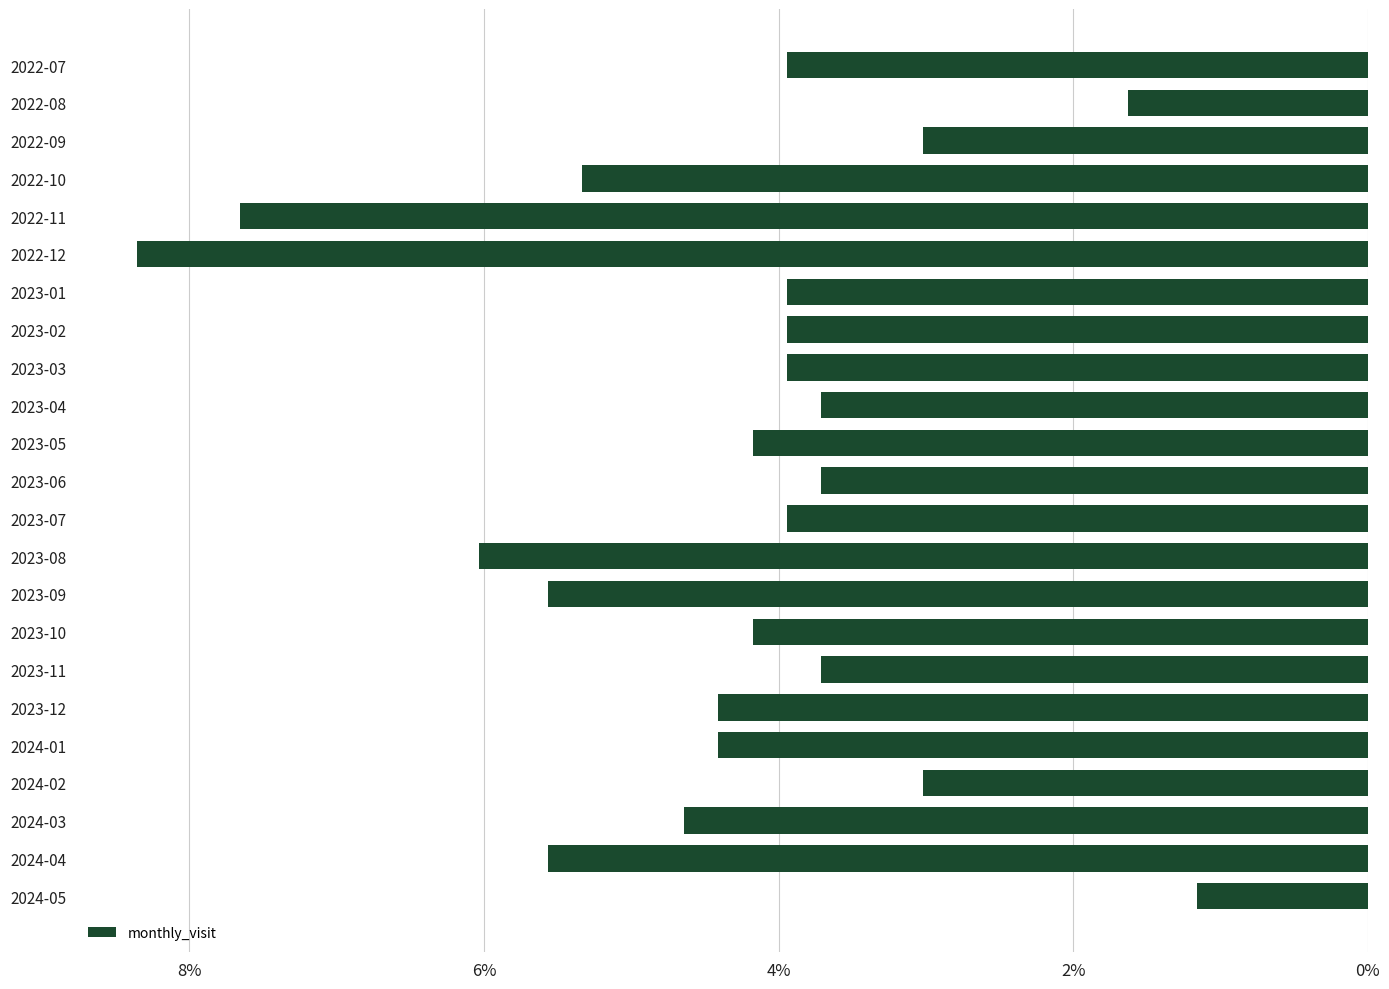

Does the chart contain any negative values?

No